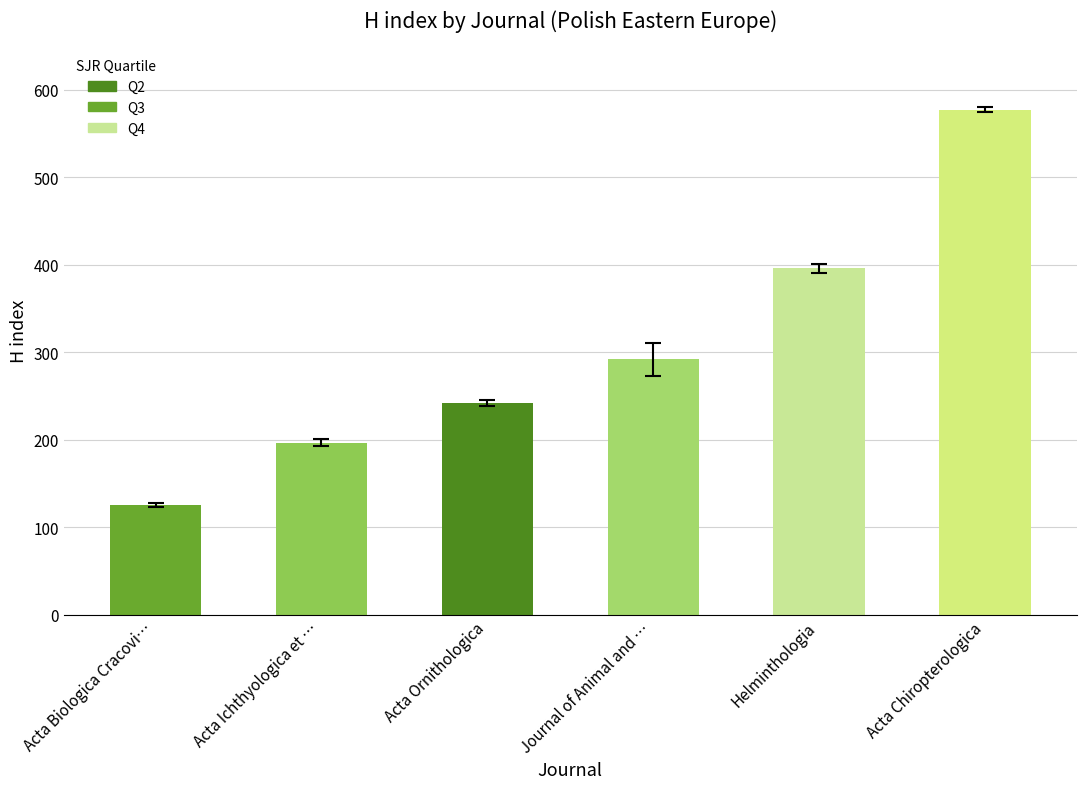

What is the greatest value displayed?

577